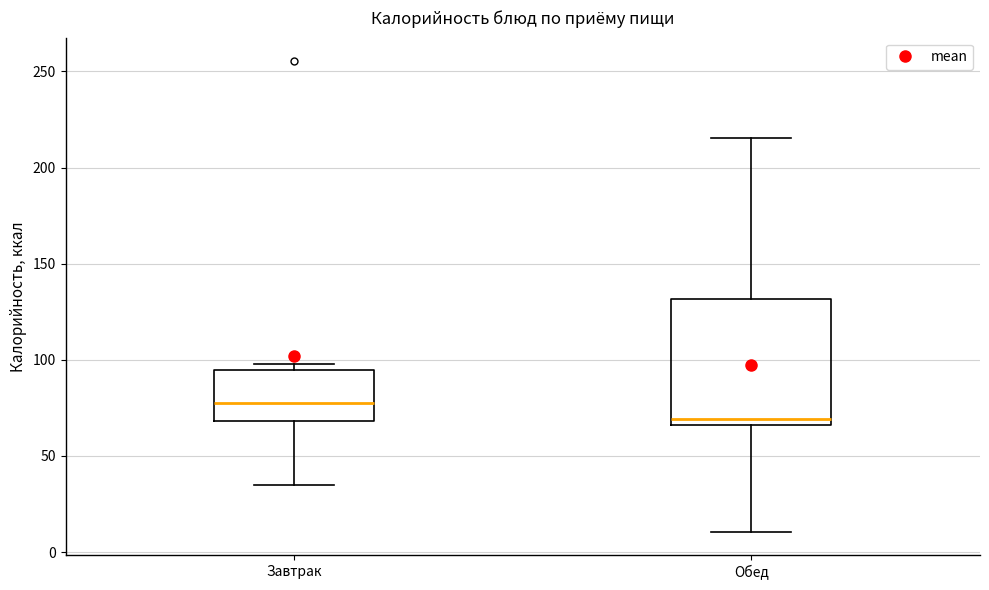

Reading left to right, transcribe this box plot: for each box, give where its median line is, the range the box spans, and where its two whiskers end, as read against the y-axis. The values are not printed on the chart, so give them approximately, as read against the axis.

Завтрак: median 80, box 70 to 95, whiskers 35 to 100
Обед: median 70, box 65 to 130, whiskers 10 to 215